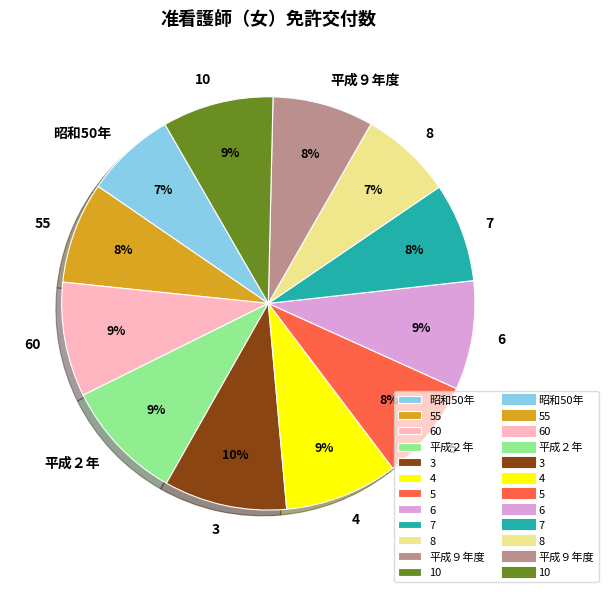

Is 8 the majority of the pie?

No